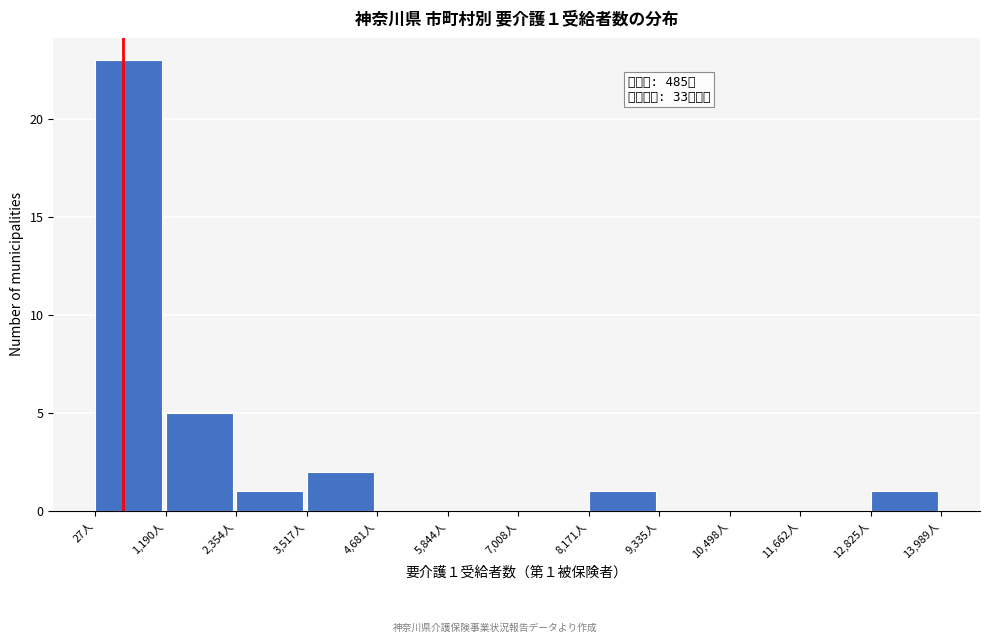

Which range on the x-axis has the tallest bar?

0 to 1200